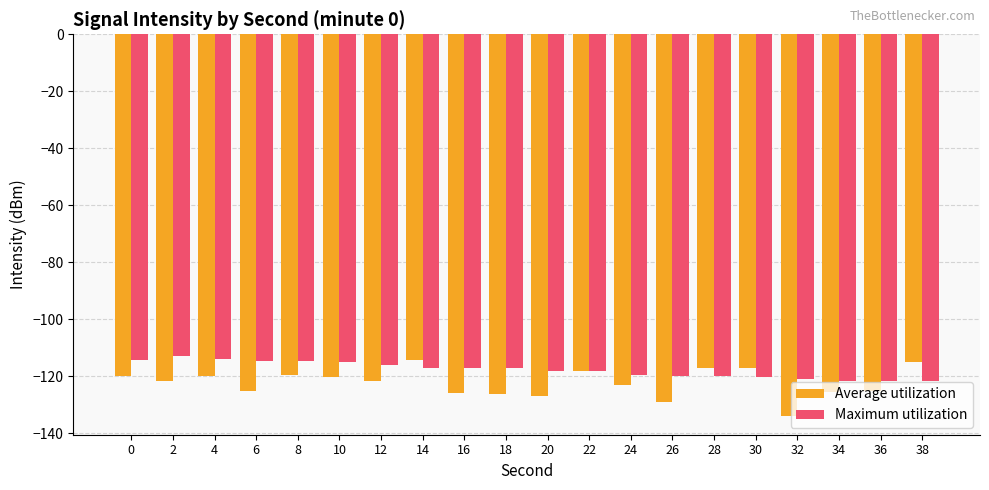

Is it true that Maximum utilization equals -120.0 at 28?

True